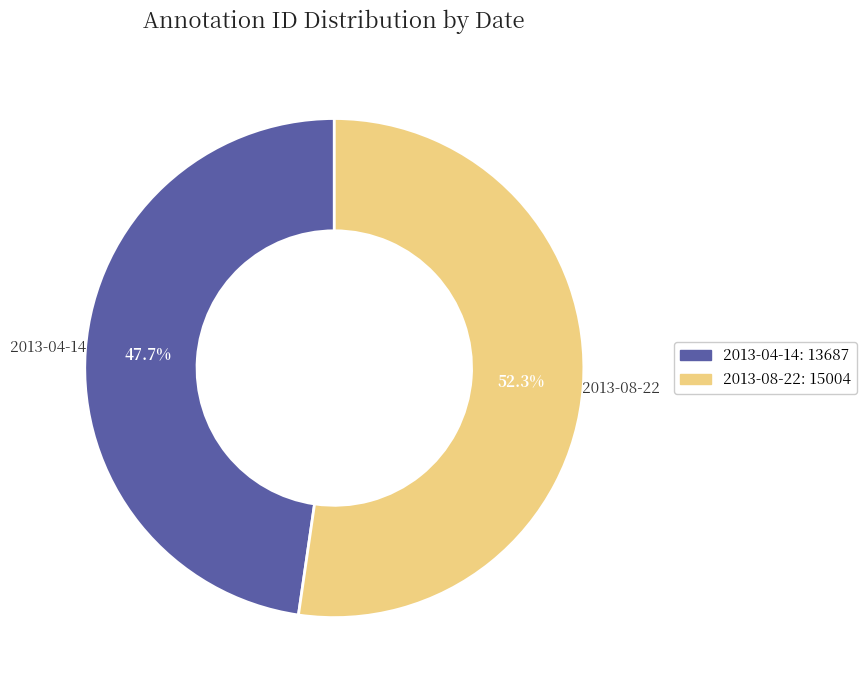

To the nearest percent, what is the difference between the largest and smallest slice percentages?

5%